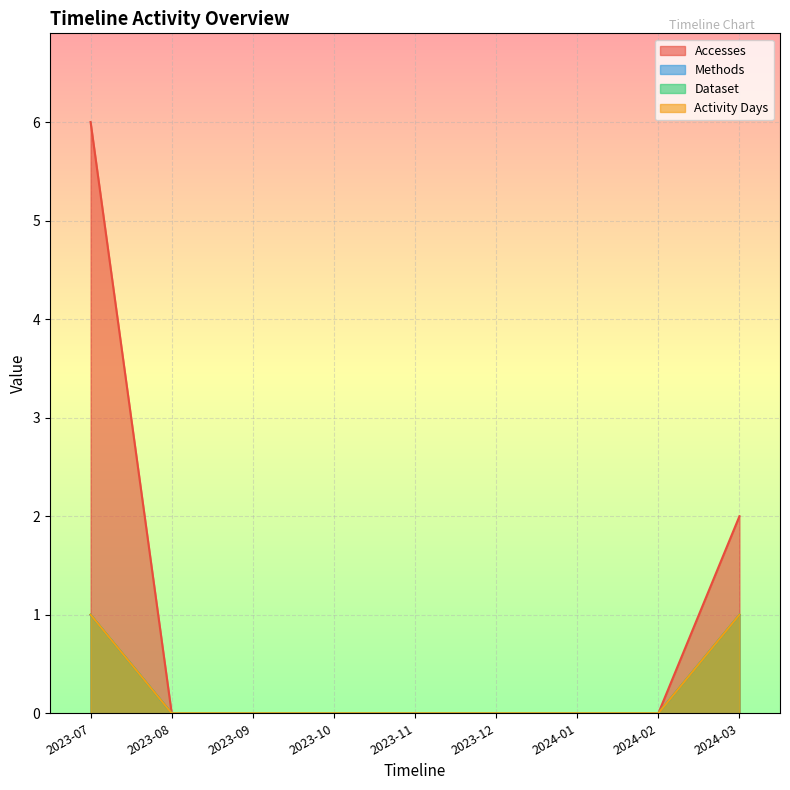

What is the sum of all Activity Days values?

2